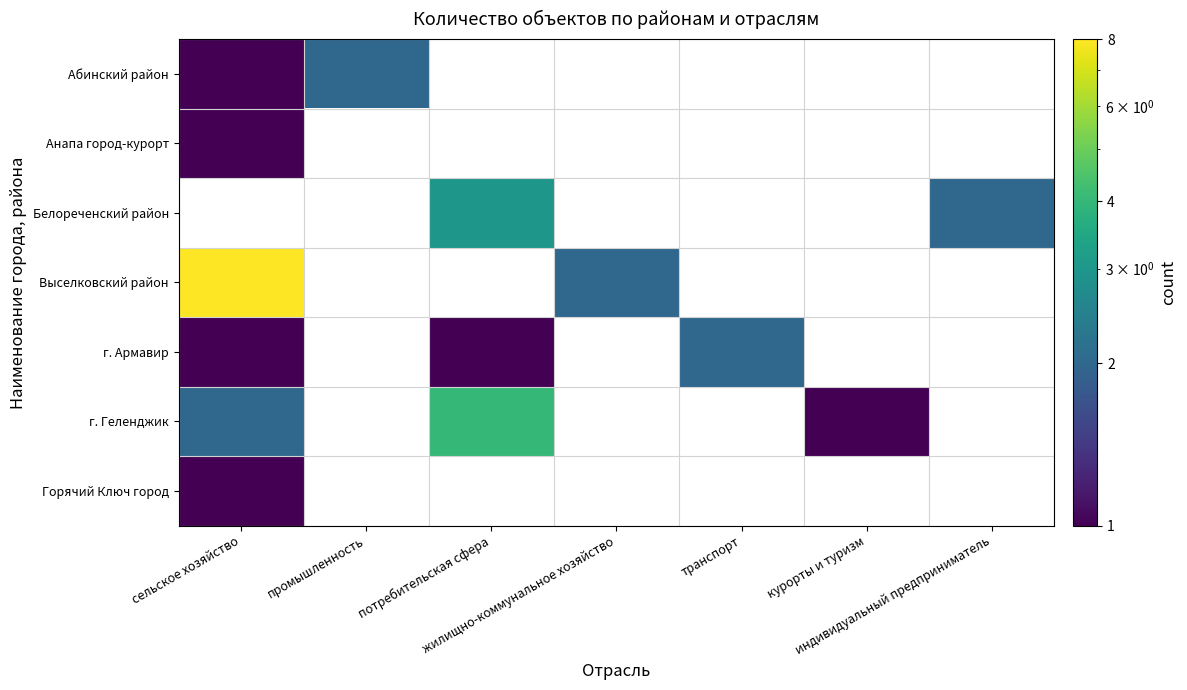

Which category has the lowest value across all series?

сельское хозяйство